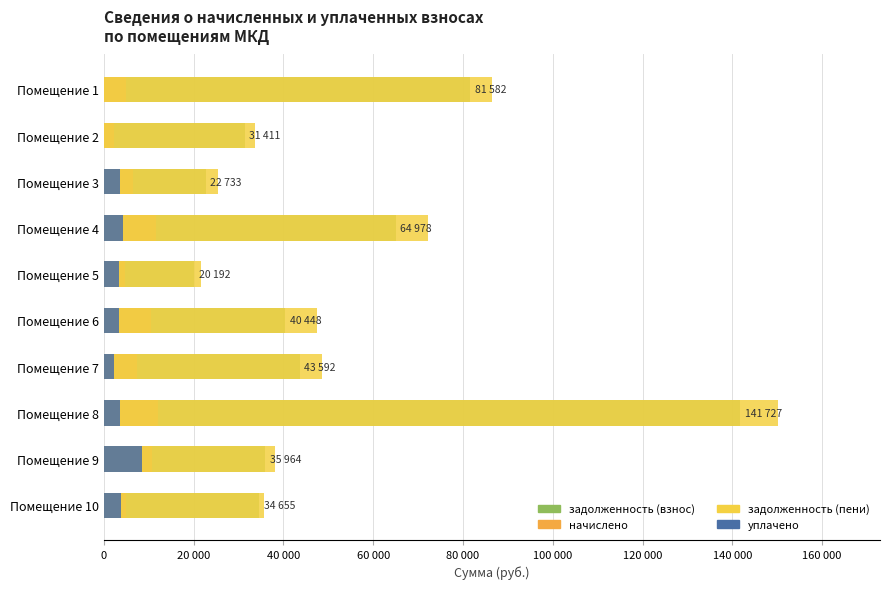

What is the sum of all задолженность (пени) values?

559929.4